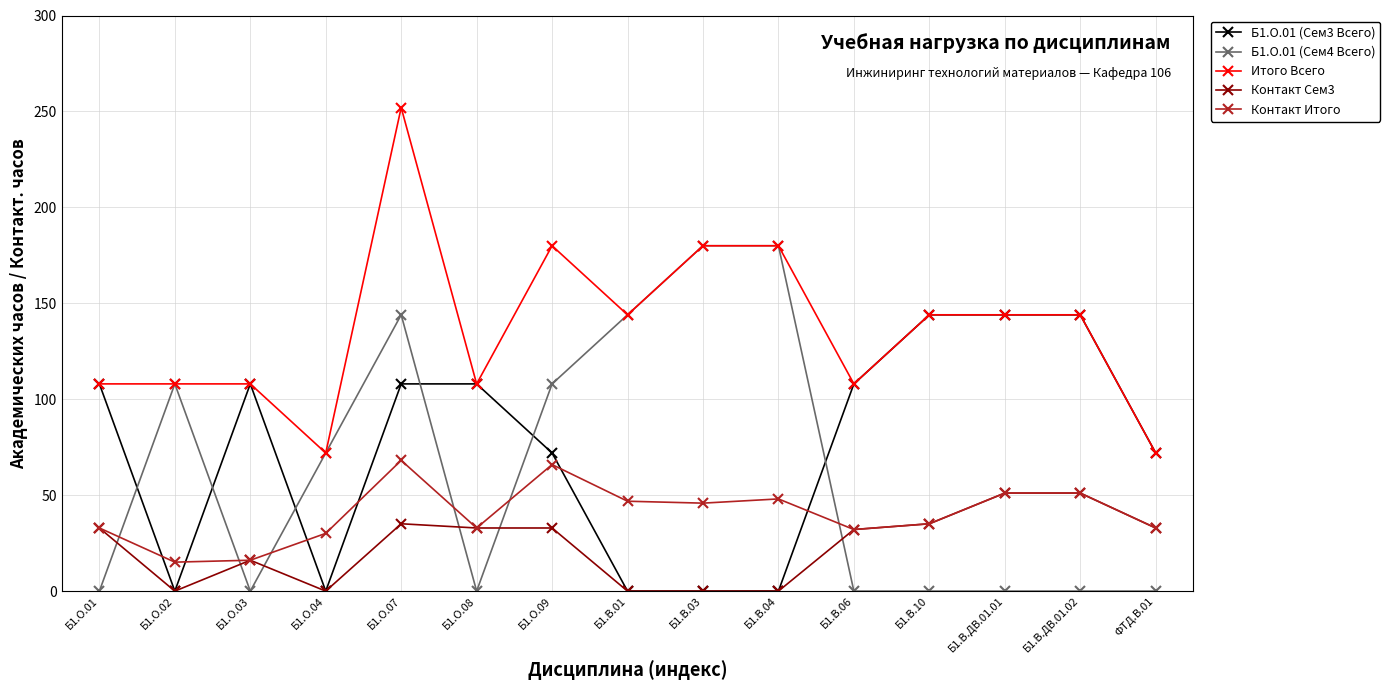

What is the sum of all Б1.О.01 (Сем3 Всего) values?

1116.0